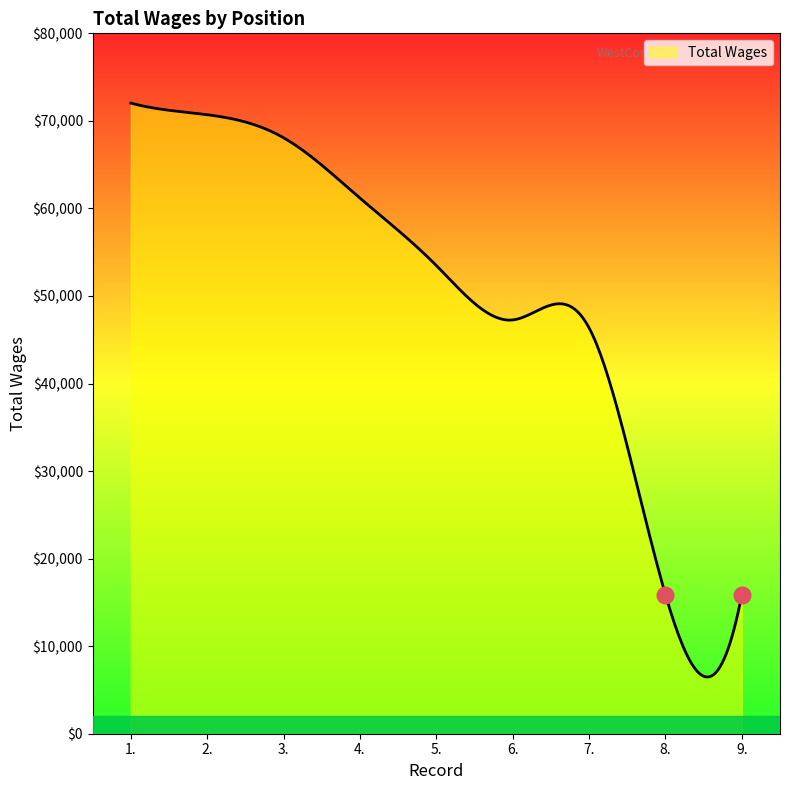

What is the difference between the maximum and minimum values?

65554.5